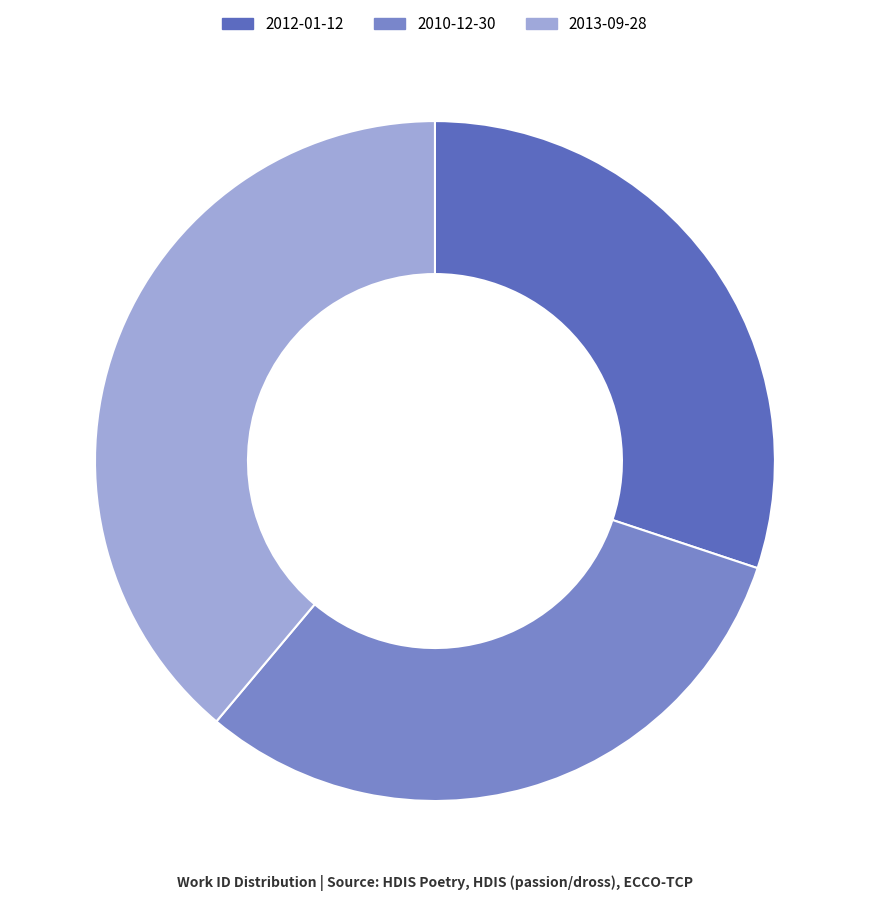

Which slice is the largest?

2013-09-28